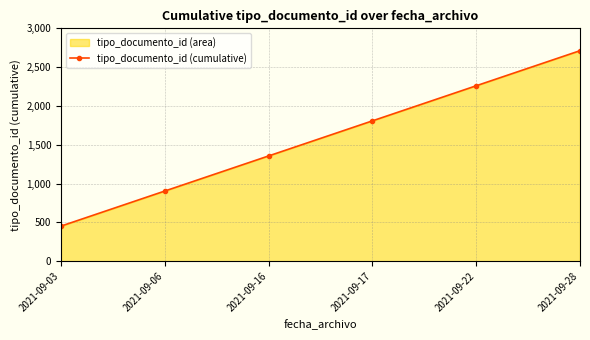

The chart shows a value of 452 at 2021-09-03. True or false?

True